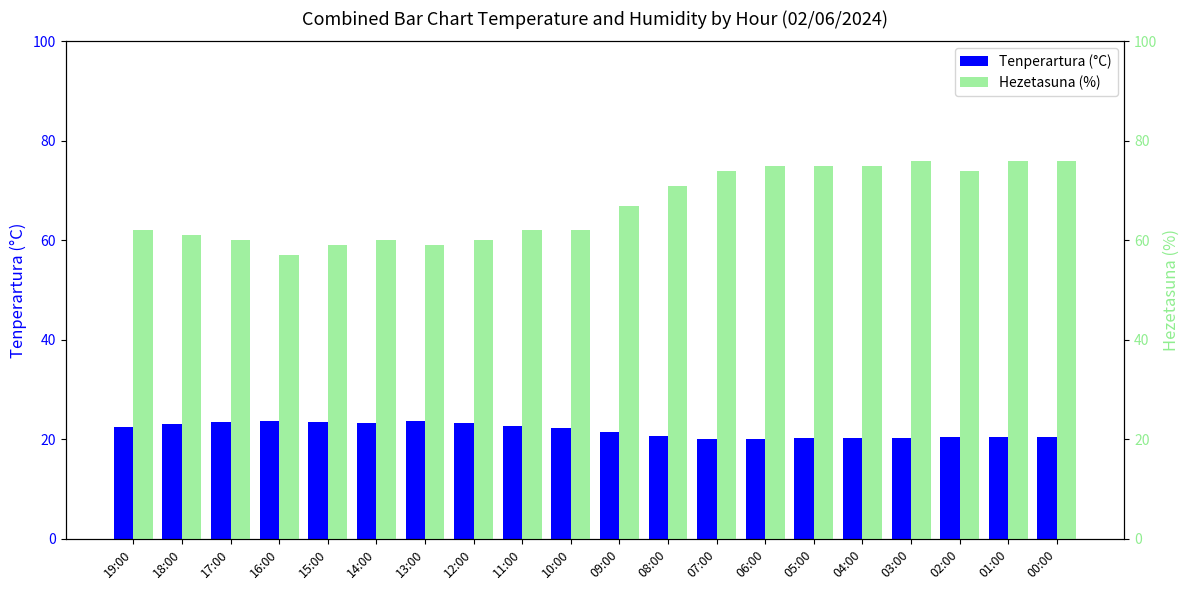

Reading left to right, transcribe all the data shown in this chart.

Tenperartura (°C): 22.4	23.0	23.4	23.7	23.5	23.2	23.6	23.3	22.6	22.3	21.5	20.7	20.1	20.0	20.2	20.2	20.2	20.4	20.4	20.4
Hezetasuna (%): 62.0	61.0	60.0	57.0	59.0	60.0	59.0	60.0	62.0	62.0	67.0	71.0	74.0	75.0	75.0	75.0	76.0	74.0	76.0	76.0